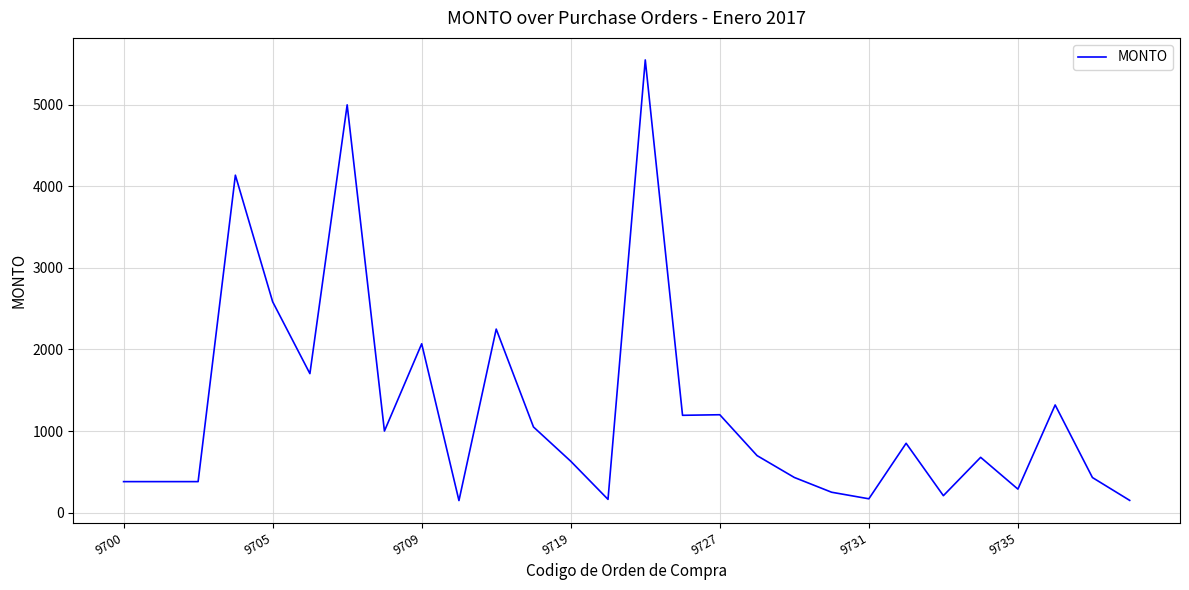

What is the difference between the maximum and minimum values?

5402.1